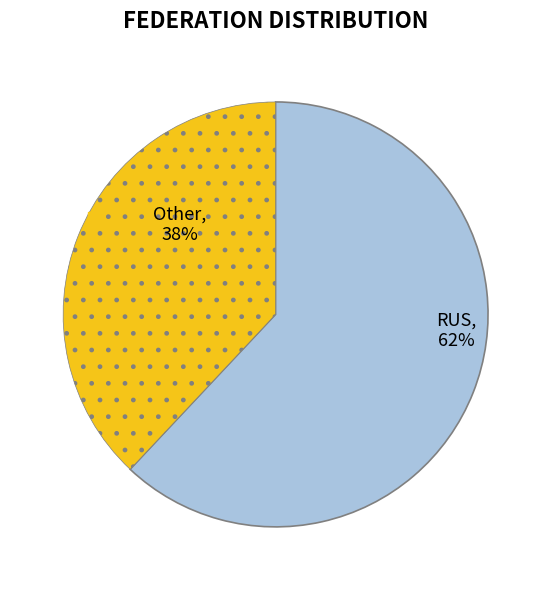

Is there a majority slice in this chart?

Yes